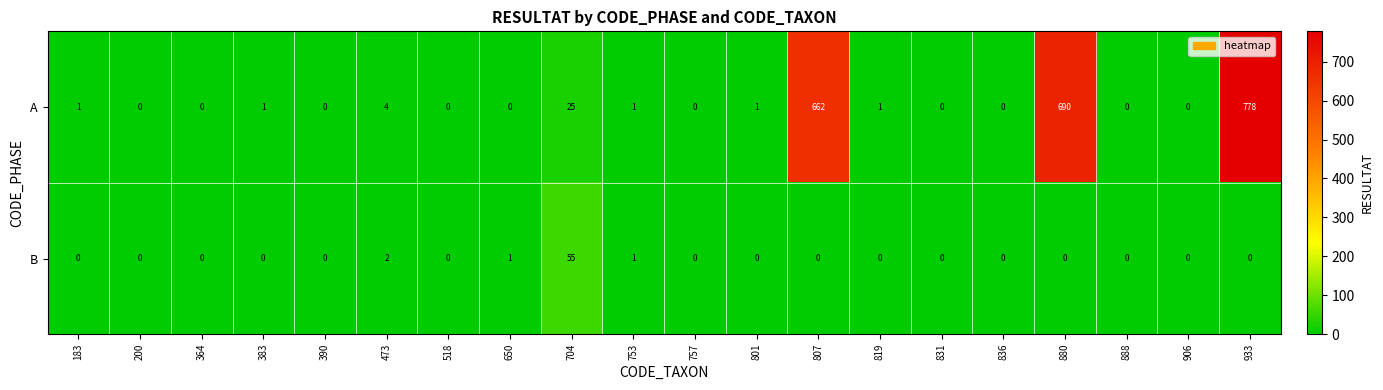

What is the difference between the maximum and minimum values in the A series?

778